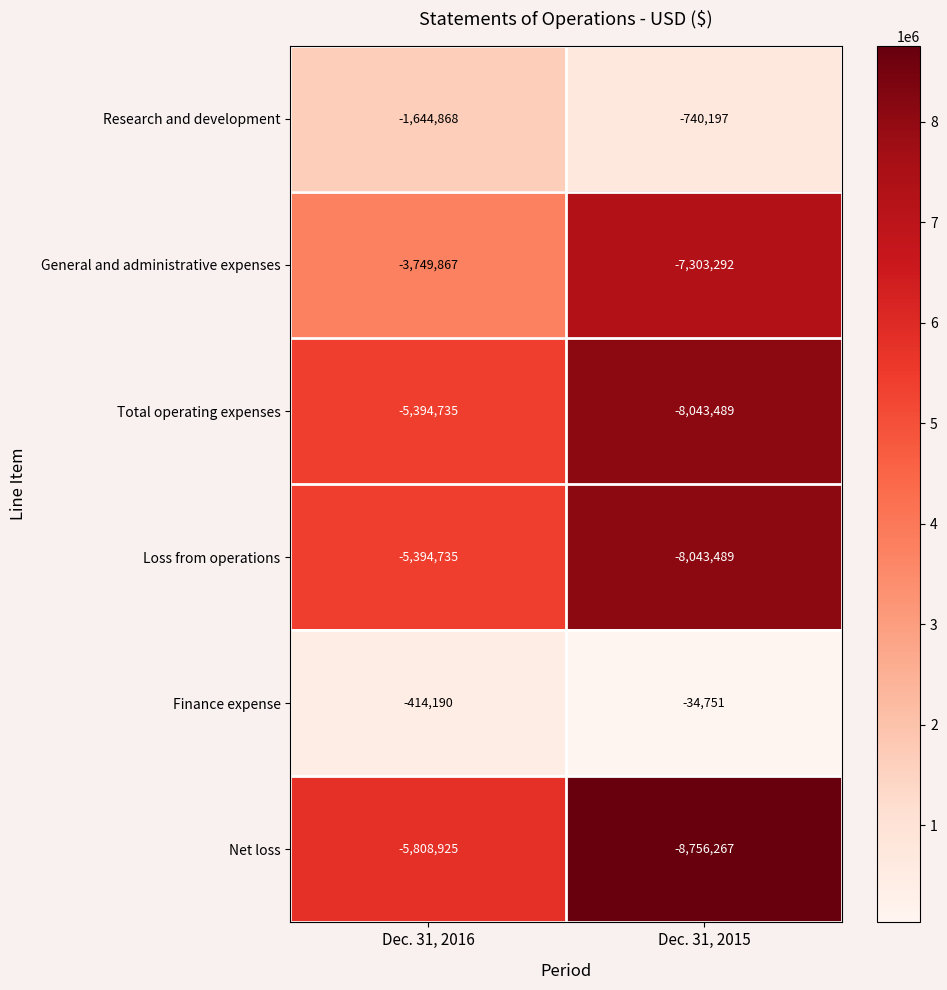

List the labels in order of General and administrative expenses value, smallest first.

Dec. 31, 2015, Dec. 31, 2016